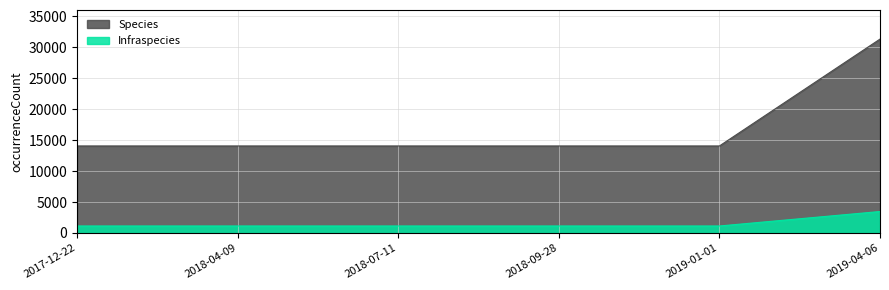

What is the minimum value shown in the chart?

1129